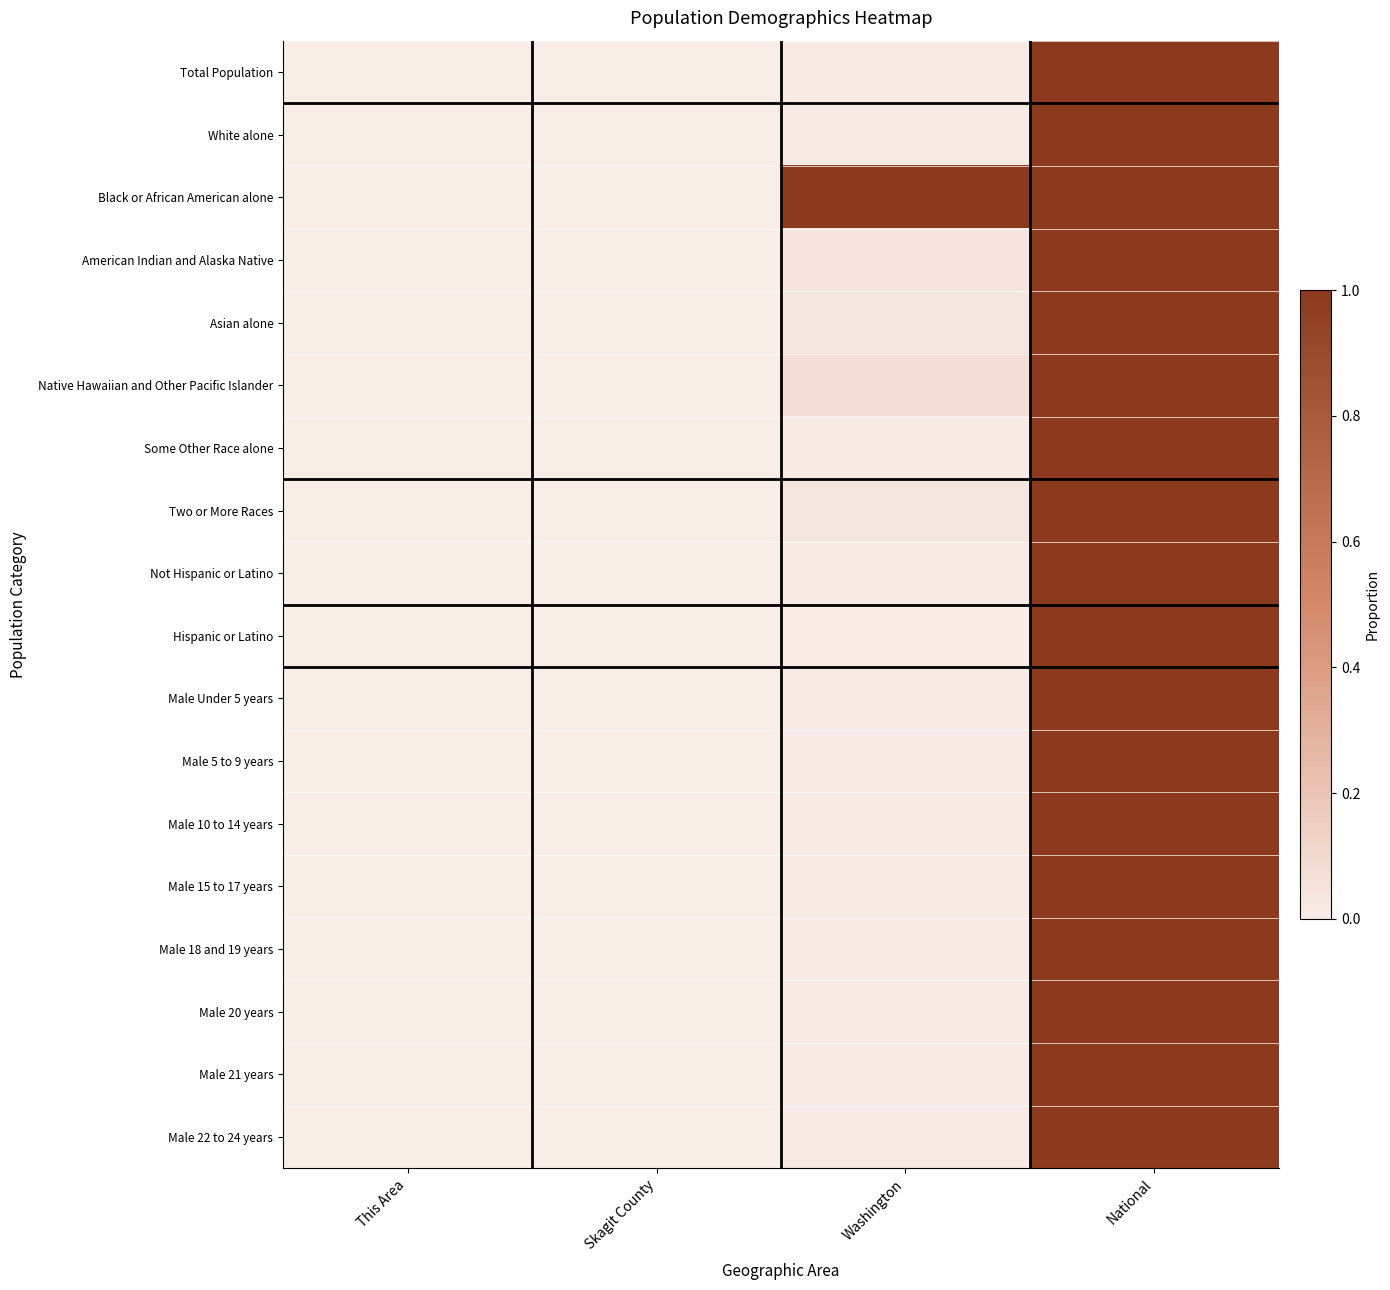

At how many categories does at least one series exceed 0?

4